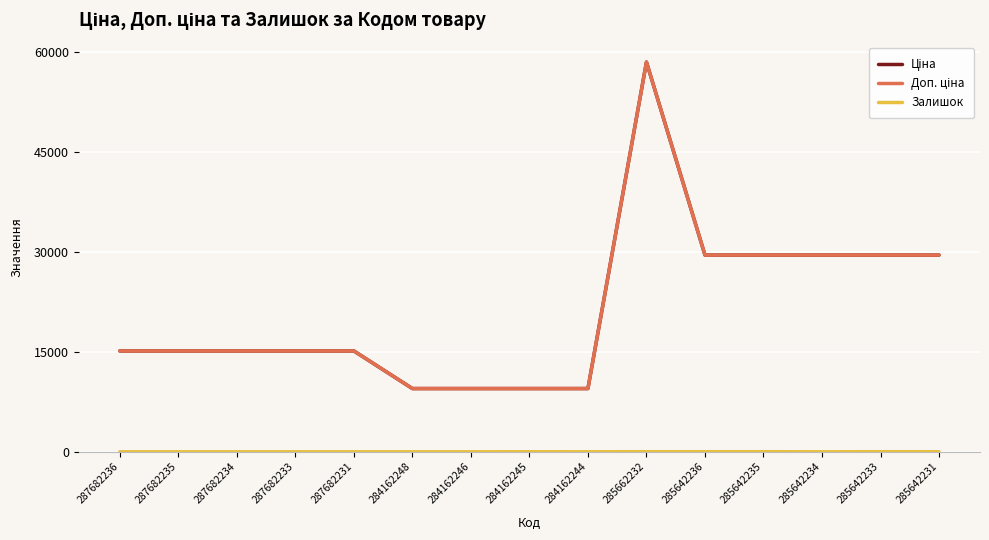

How many lines are shown in the chart?

3